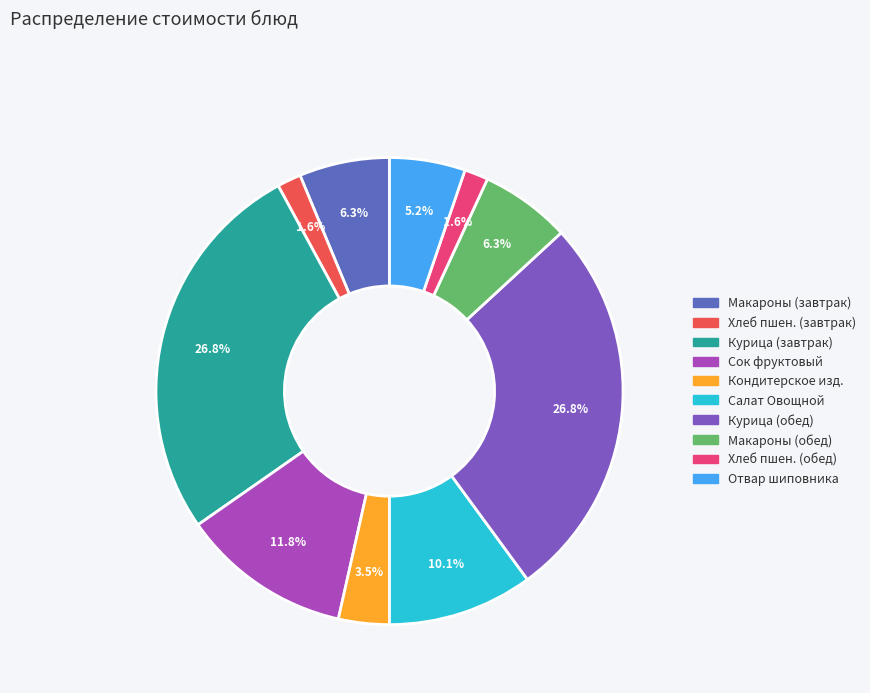

Which category has the biggest portion of the pie?

Курица тушеная в соусе (завтрак)